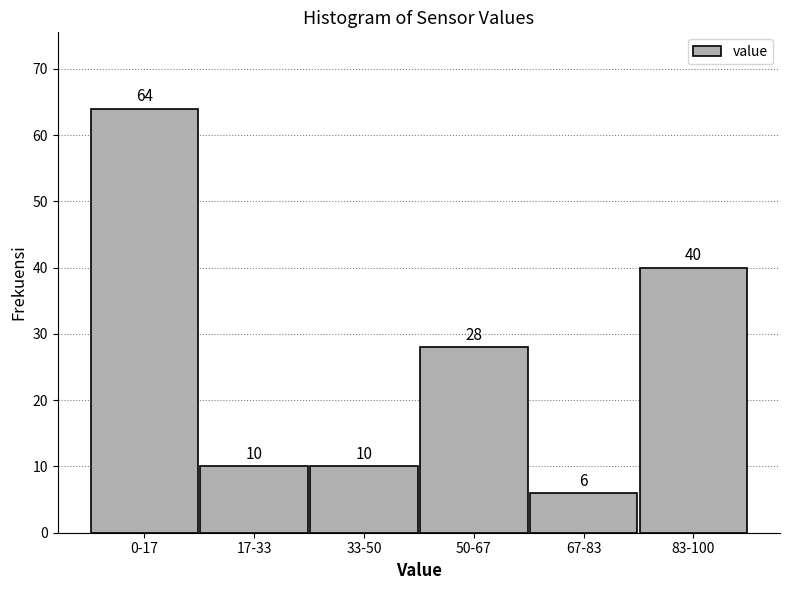

Reading right to left, transcribe all the data shown in this chart.

83-100=40	67-83=6	50-67=28	33-50=10	17-33=10	0-17=64